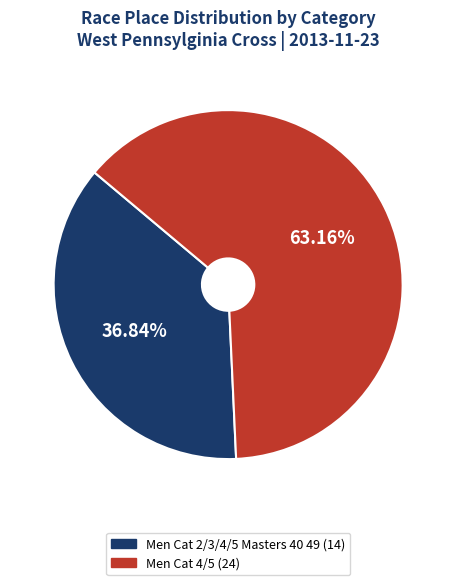

The Men Cat 2/3/4/5 Masters 40 49 slice represents 37% of the pie. True or false?

True